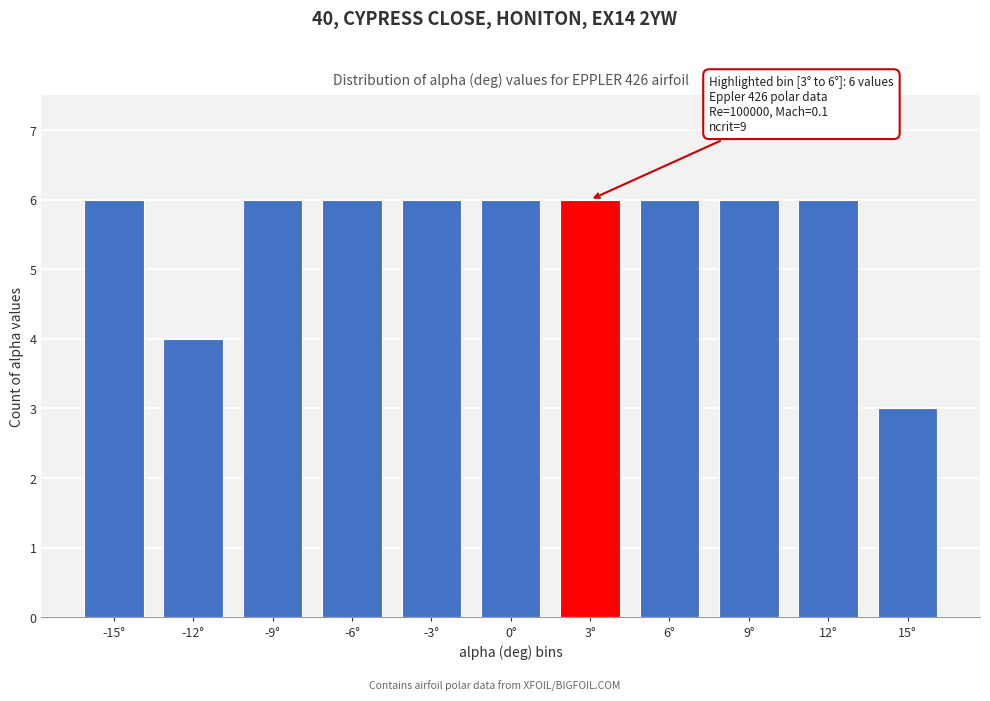

Reading right to left, what are all the values shown in this chart?

3	6	6	6	6	6	6	6	6	4	6